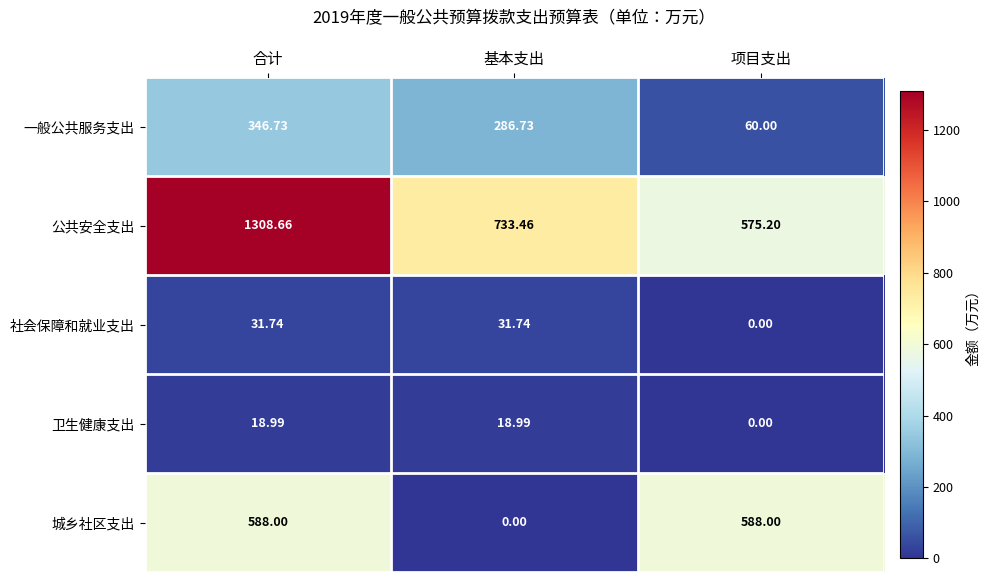

What is the spread (max minus min) of values at 项目支出?

588.0